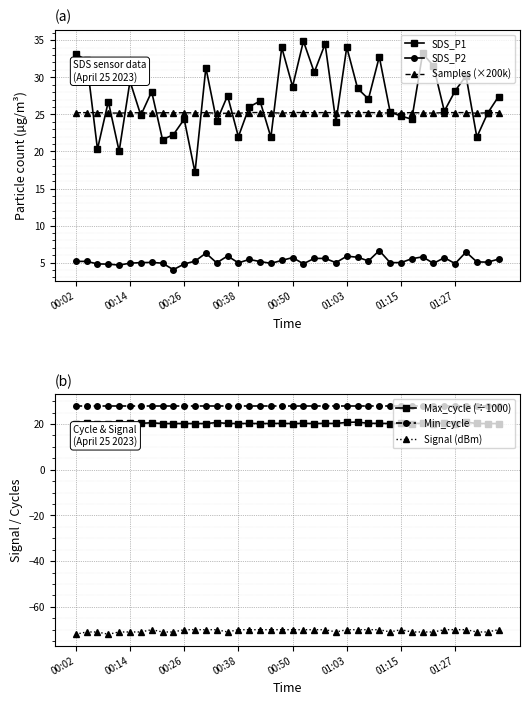

List the series in order of their peak value, lowest first.

Signal (dBm), SDS_P2, Max_cycle (÷1000), Samples (×200k), Min_cycle, SDS_P1